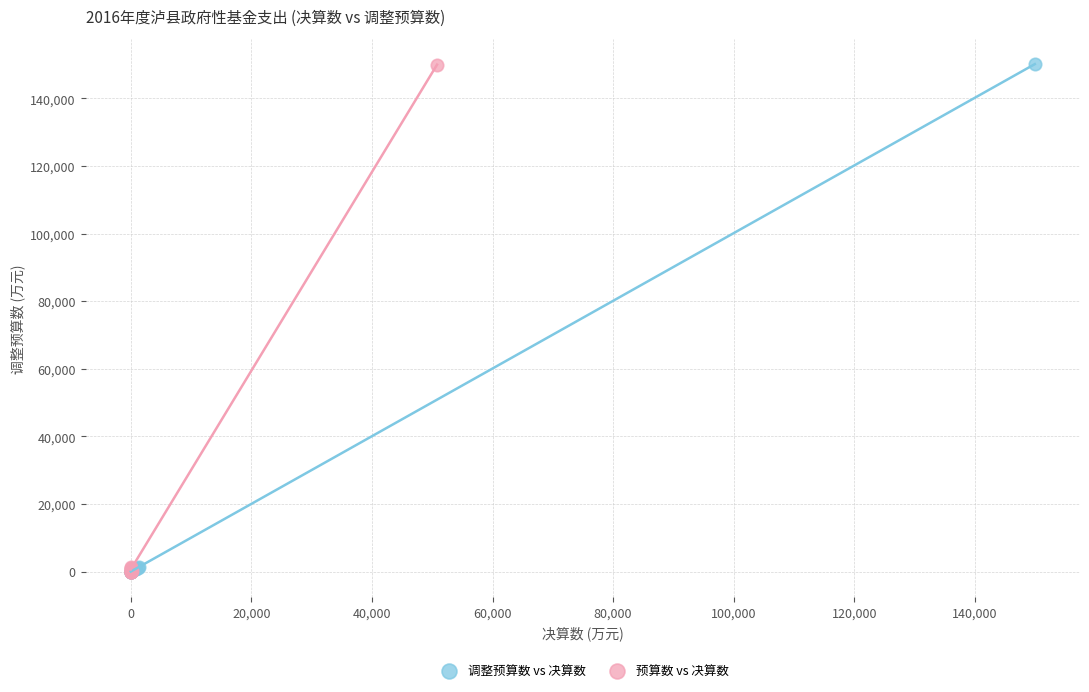

What are all the series names shown in the legend?

调整预算数 vs 决算数, 预算数 vs 决算数